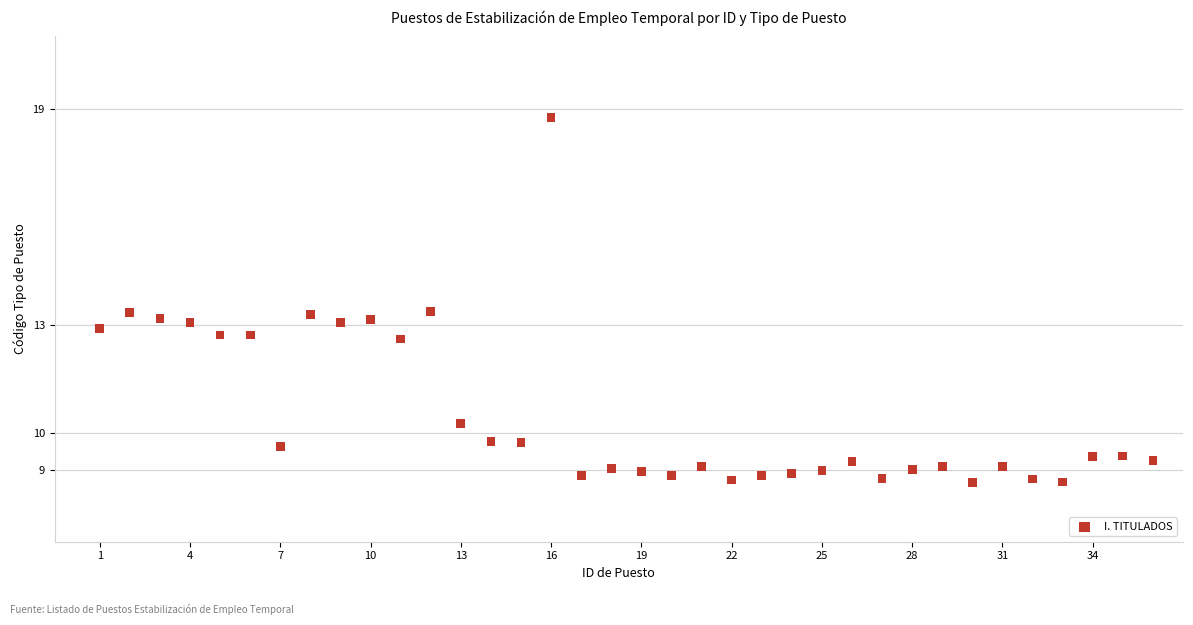

What is the range of X values (max minus min)?

35.0